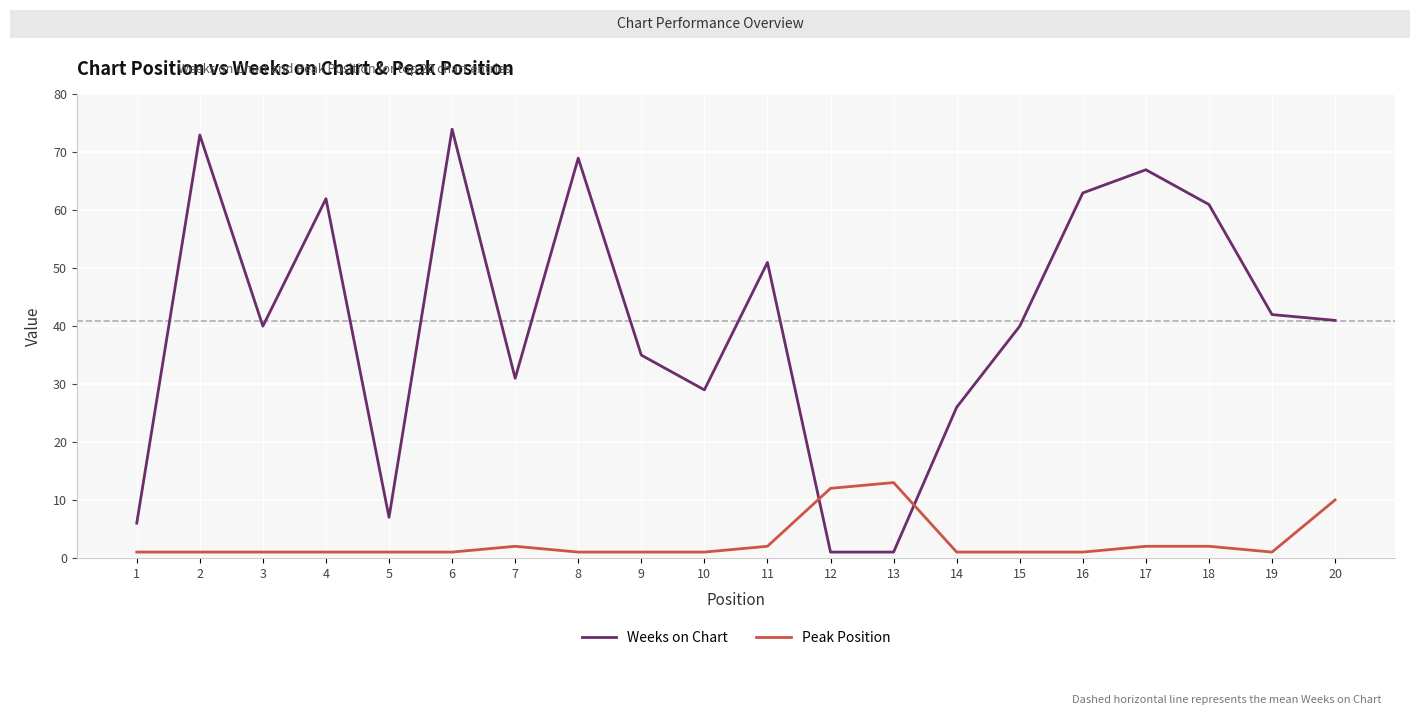

After their last crossing, which series has the higher values: Weeks on Chart or Peak Position?

Weeks on Chart